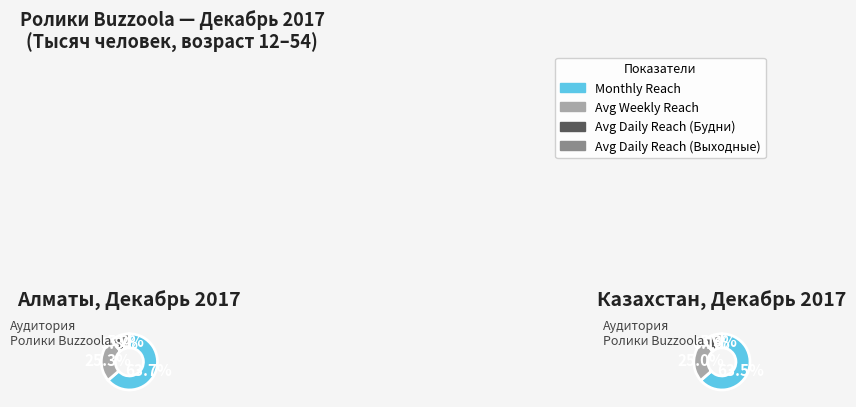

To the nearest percent, what is the difference between the Average Weekly Reach and Monthly Reach slice percentages?

66%